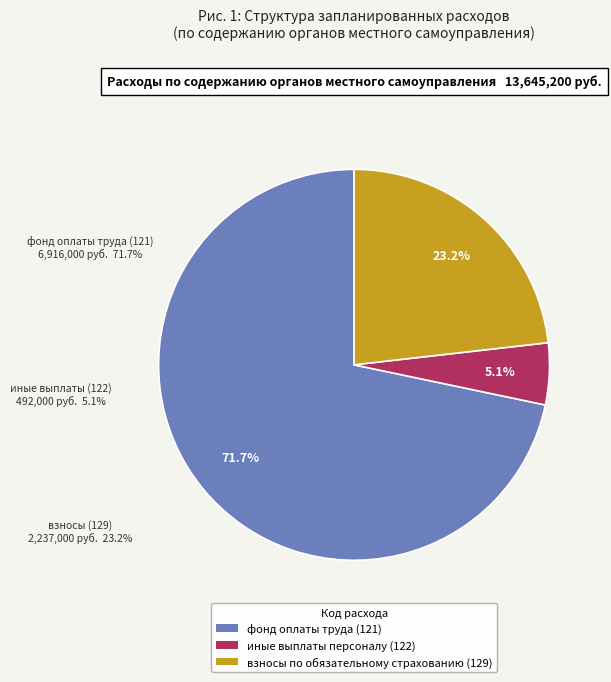

What portion of the pie excludes 122?

94.9%